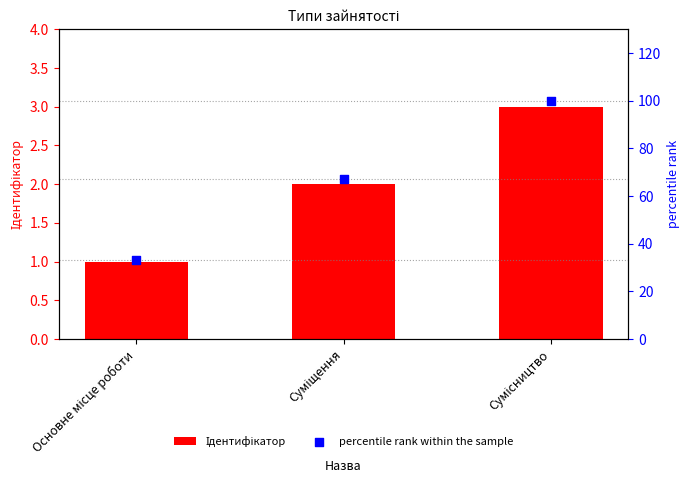

What are all the series names shown in the legend?

Ідентифікатор, percentile rank within the sample